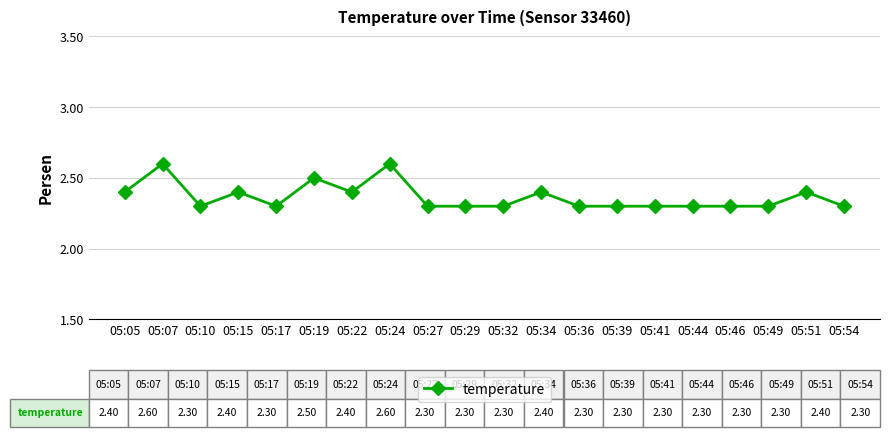

Does the chart have visible grid lines?

Yes